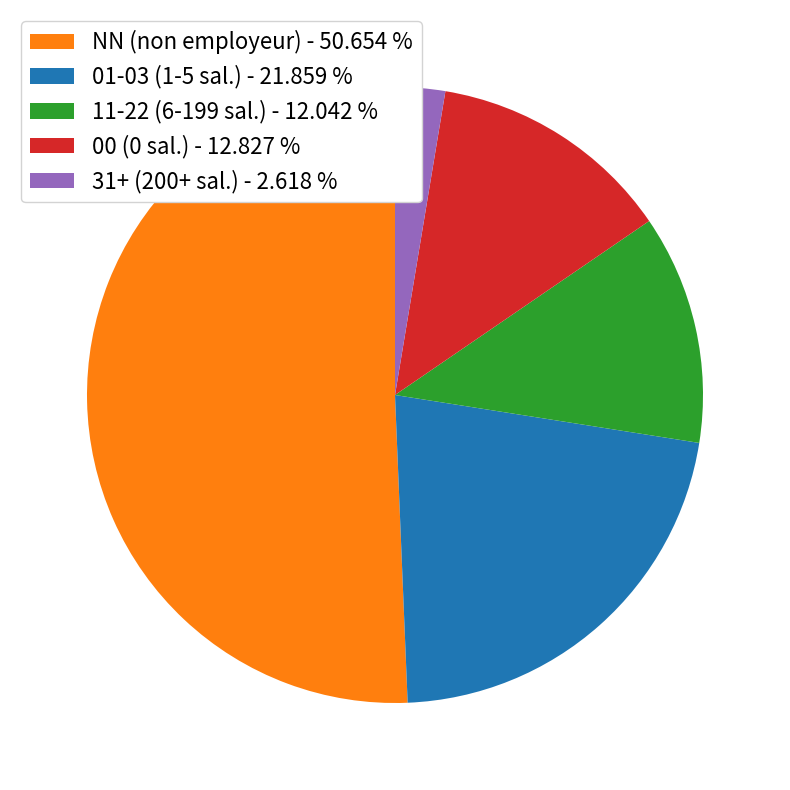

Rank the categories by value from highest to lowest.

NN (non employeur) - 50.654 %, 01-03 (1-5 sal.) - 21.859 %, 00 (0 sal.) - 12.827 %, 11-22 (6-199 sal.) - 12.042 %, 31+ (200+ sal.) - 2.618 %